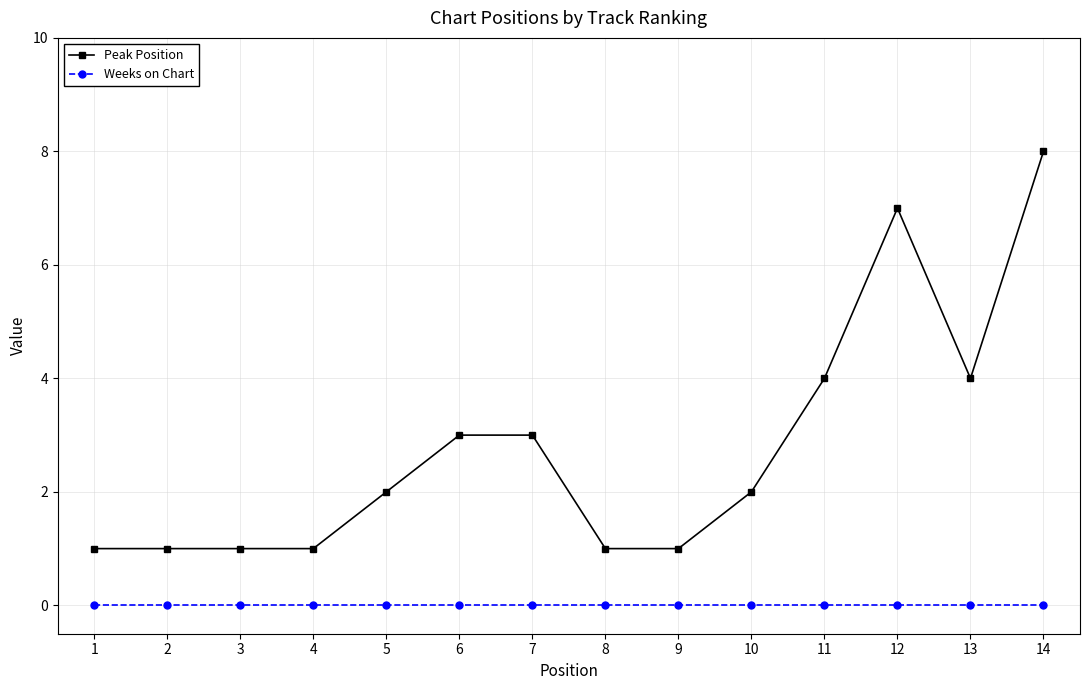

The Weeks on Chart series shows 0 at 14. True or false?

True